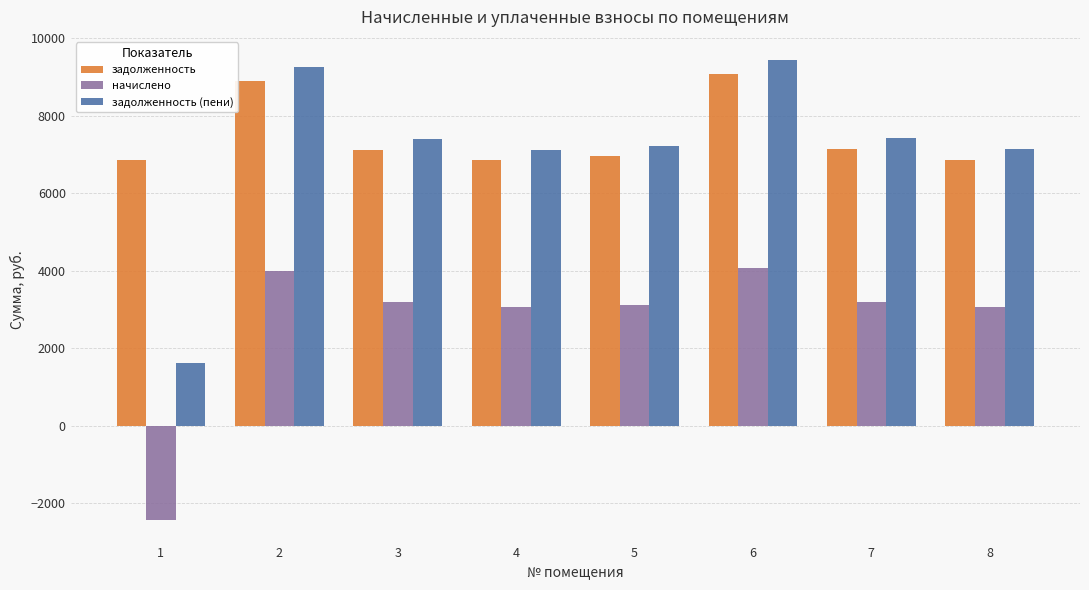

What is the difference between the начислено values at 8 and 3?

110.4